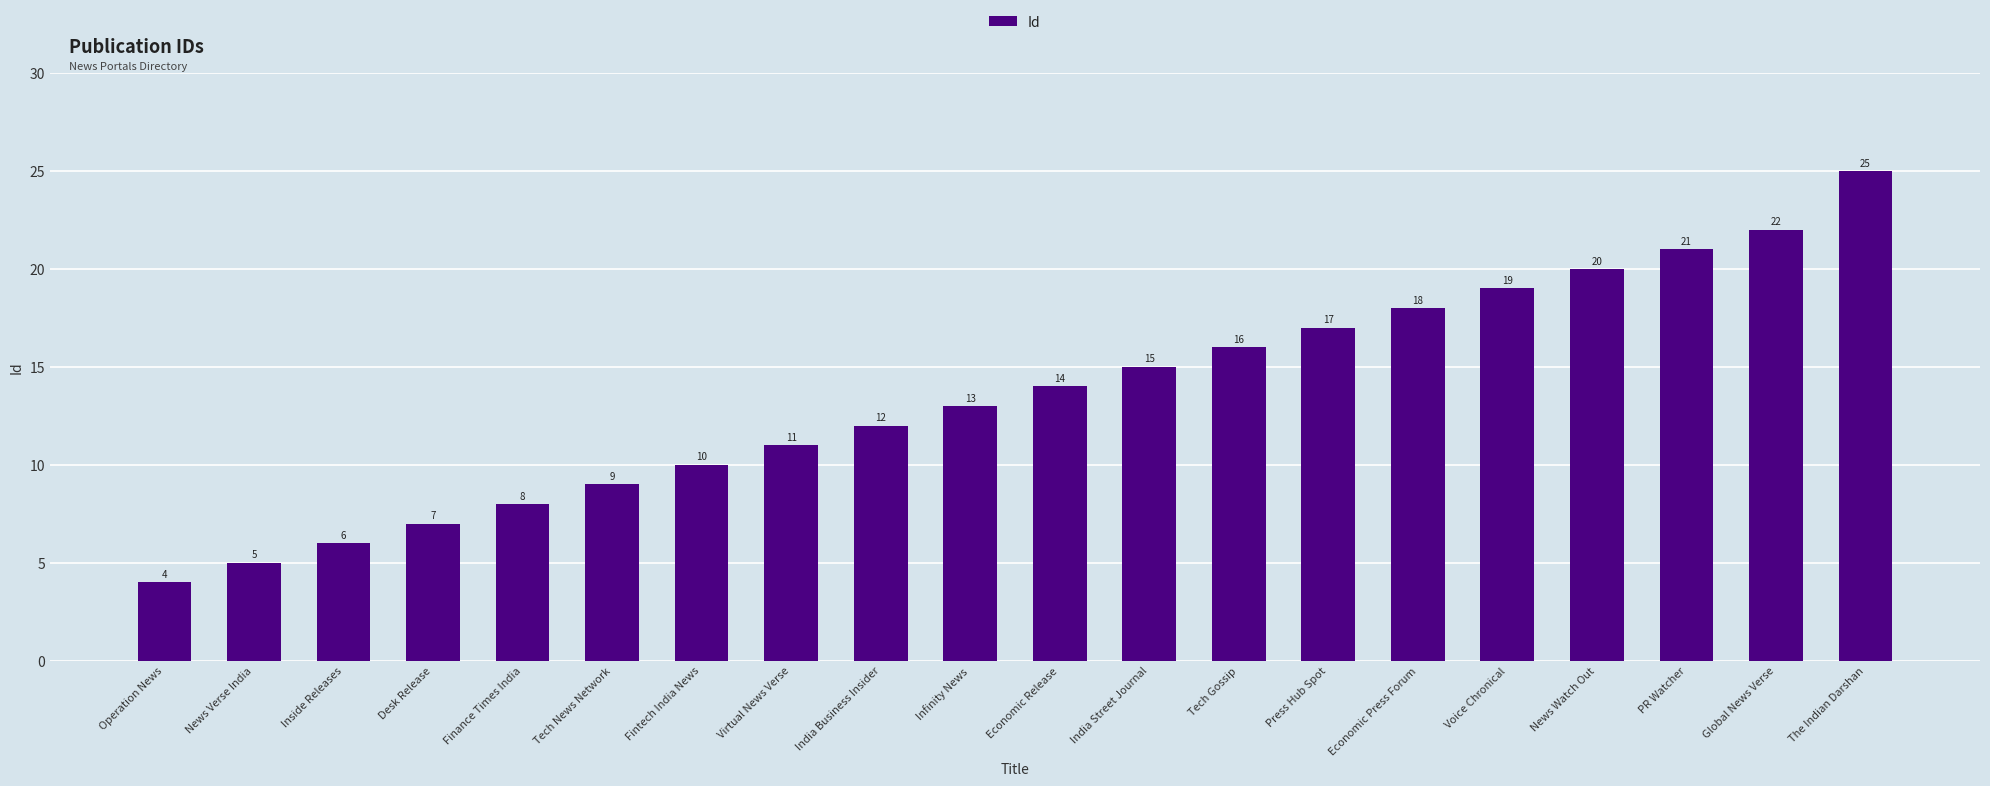

Does the chart contain any negative values?

No